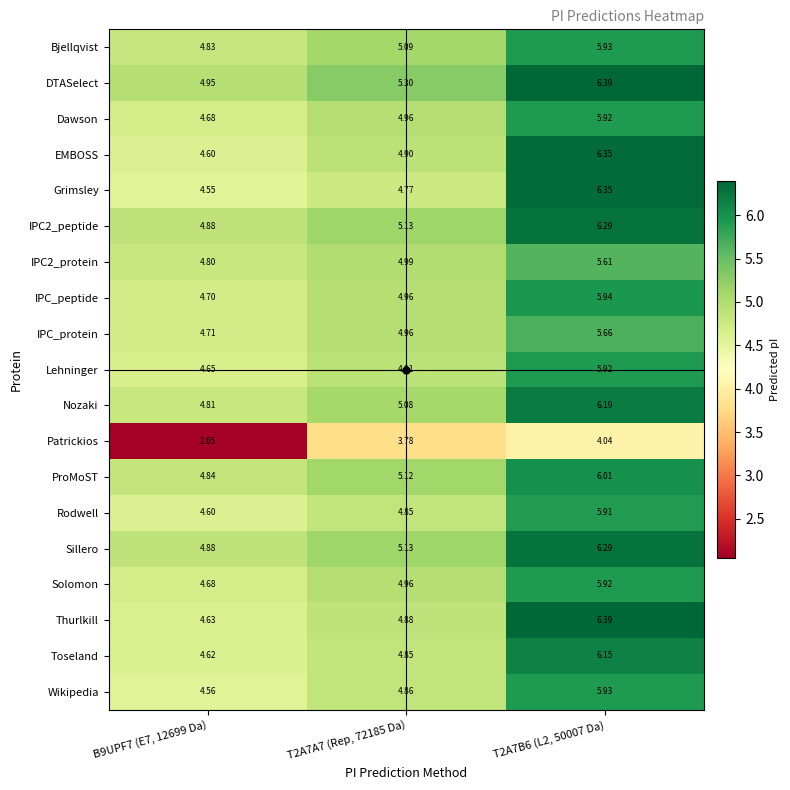

Which series has the largest total across all categories?

DTASelect